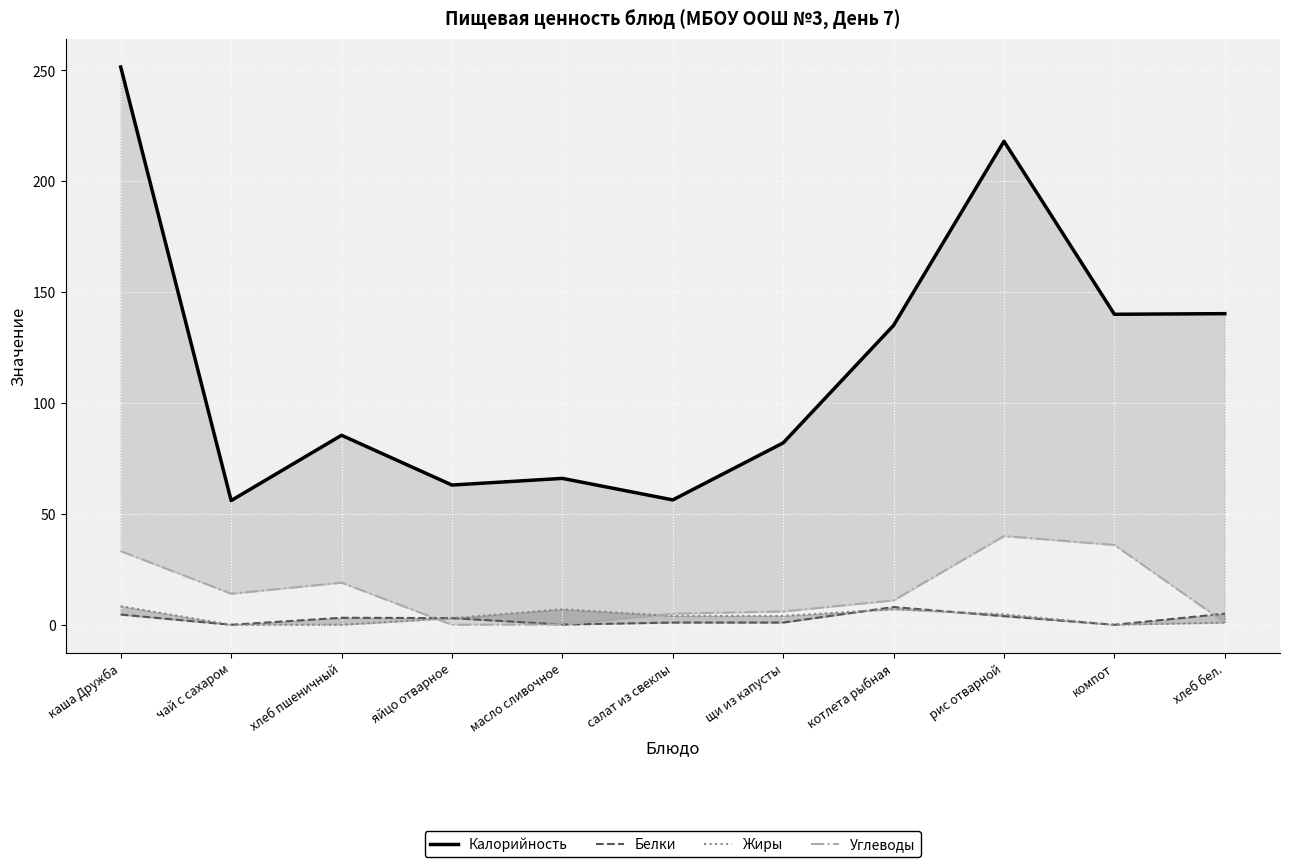

How many lines are shown in the chart?

4